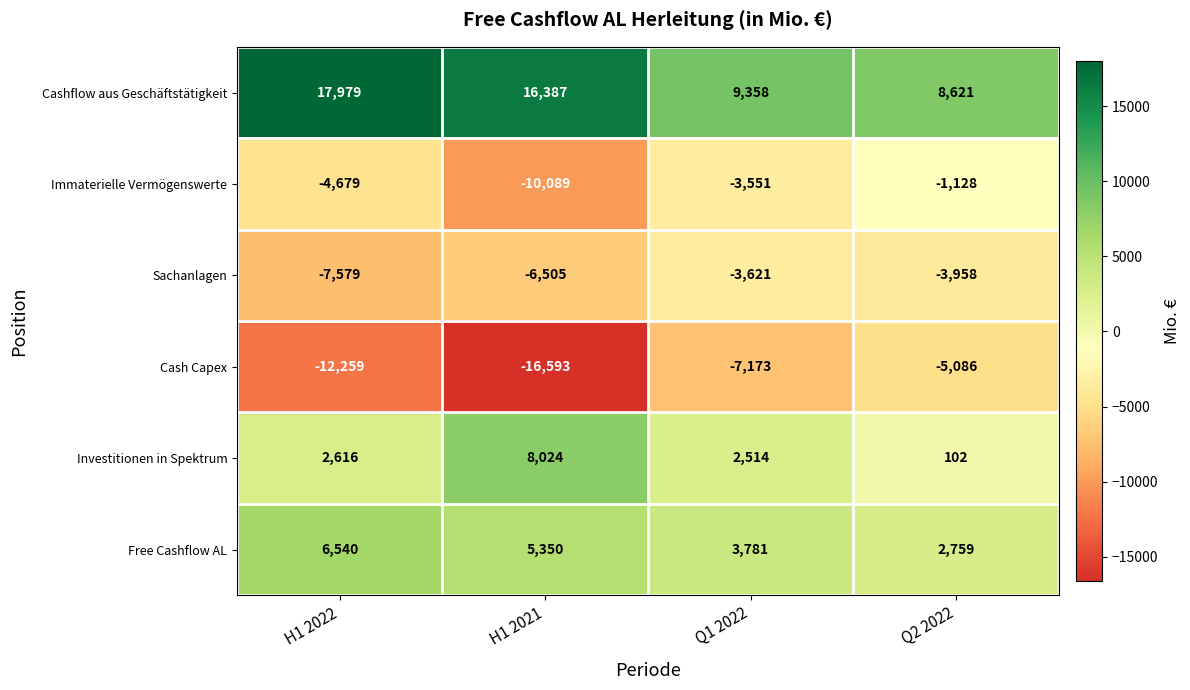

Between H1 2022 and Q1 2022, which series saw the biggest shift?

Cashflow aus Geschäftstätigkeit